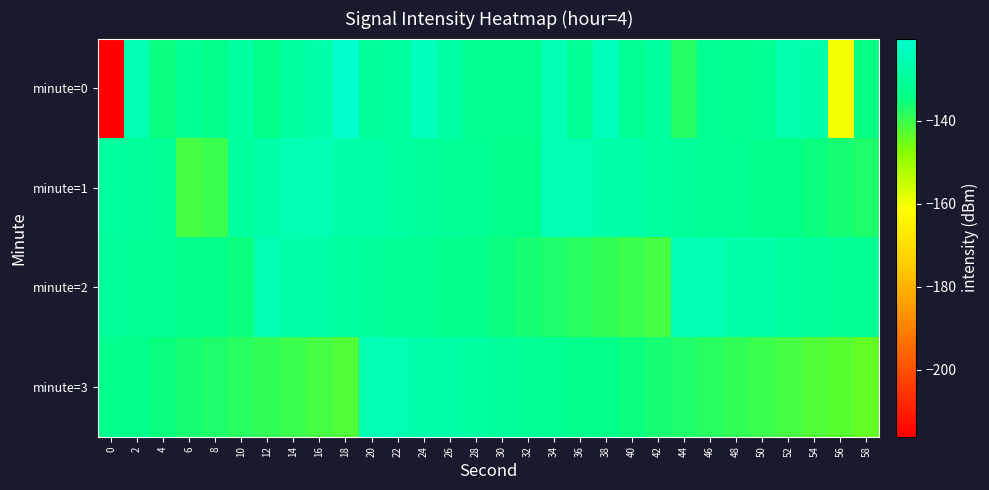

Reading right to left, list all the values displayed in this chart.

minute=0: 58=-134.7	56=-160.0	54=-128.1	52=-126.4	50=-130.9	48=-132.5	46=-131.9	44=-137.5	42=-129.2	40=-131.9	38=-123.6	36=-131.3	34=-125.3	32=-132.7	30=-132.6	28=-132.6	26=-128.4	24=-123.4	22=-129.6	20=-130.1	18=-120.2	16=-127.6	14=-129.1	12=-134.3	10=-129.2	8=-133.7	6=-131.1	4=-135.2	2=-126.0	0=-216.1
minute=1: 58=-137.0	56=-136.0	54=-135.0	52=-134.0	50=-133.0	48=-132.0	46=-131.0	44=-130.0	42=-129.0	40=-128.0	38=-127.0	36=-126.0	34=-125.0	32=-134.0	30=-133.0	28=-132.0	26=-131.0	24=-130.0	22=-129.0	20=-128.0	18=-127.7	16=-125.1	14=-125.8	12=-127.4	10=-129.3	8=-140.0	6=-140.9	4=-131.6	2=-130.2	0=-129.8
minute=2: 58=-132.0	56=-131.0	54=-130.0	52=-129.0	50=-128.0	48=-127.0	46=-126.0	44=-125.0	42=-141.0	40=-140.0	38=-139.0	36=-138.0	34=-137.0	32=-136.0	30=-135.0	28=-134.0	26=-133.0	24=-132.0	22=-131.0	20=-130.0	18=-129.0	16=-128.0	14=-127.0	12=-126.0	10=-135.0	8=-134.0	6=-133.0	4=-132.0	2=-131.0	0=-130.0
minute=3: 58=-144.0	56=-143.0	54=-142.0	52=-141.0	50=-140.0	48=-139.0	46=-138.0	44=-137.0	42=-136.0	40=-135.0	38=-134.0	36=-133.0	34=-132.0	32=-131.0	30=-130.0	28=-129.0	26=-128.0	24=-127.0	22=-126.0	20=-125.0	18=-142.0	16=-141.0	14=-140.0	12=-139.0	10=-138.0	8=-137.0	6=-136.0	4=-135.0	2=-134.0	0=-133.0